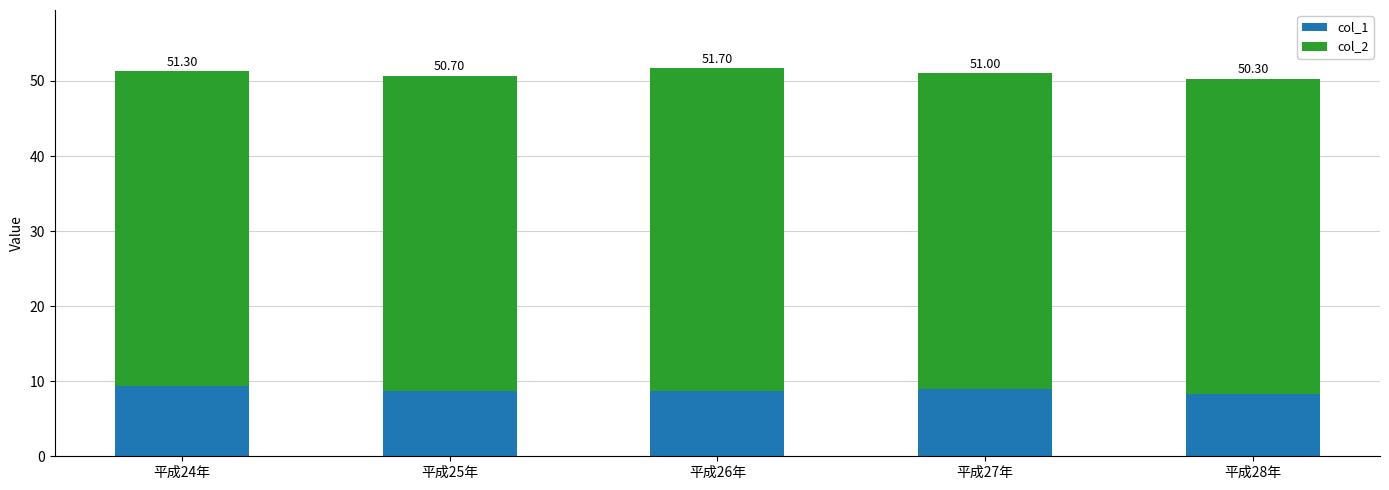

Rank the series by their maximum value, from highest to lowest.

col_2, col_1